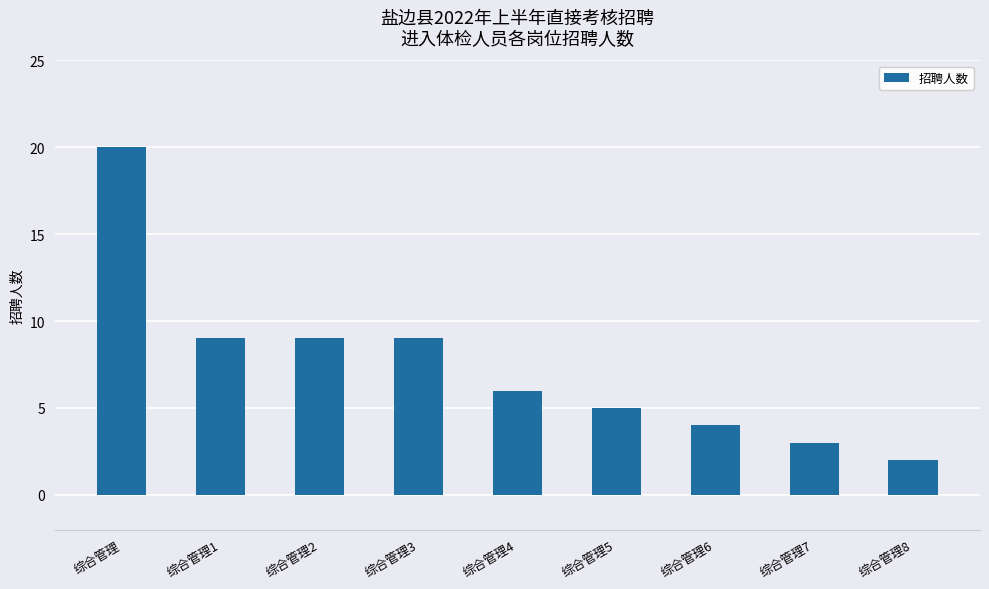

What is the sum of the values at 综合管理3 and 综合管理8?

11